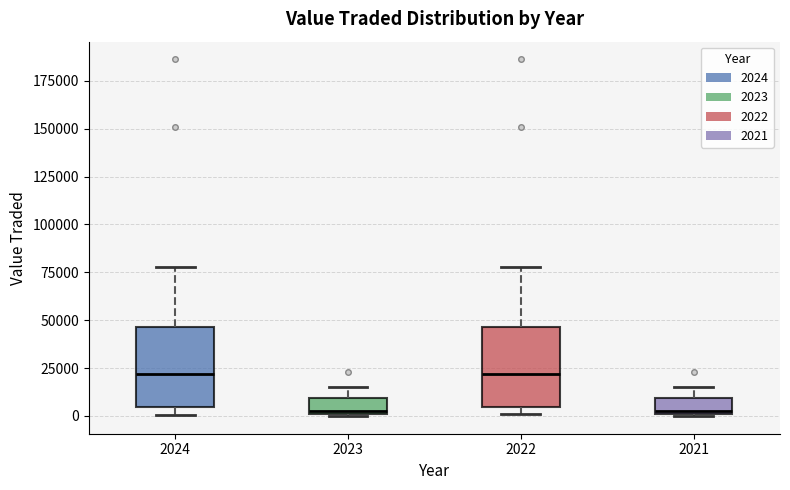

Reading left to right, transcribe this box plot: for each box, give where its median line is, the range the box spans, and where its two whiskers end, as read against the y-axis. The values are not printed on the chart, so give them approximately, as read against the axis.

2024: median 20000, box 5000 to 45000, whiskers 0 to 80000
2023: median 0, box 0 to 10000, whiskers 0 to 15000
2022: median 20000, box 5000 to 45000, whiskers 0 to 80000
2021: median 0 (just above the box's lower edge), box 0 to 10000, whiskers 0 to 15000